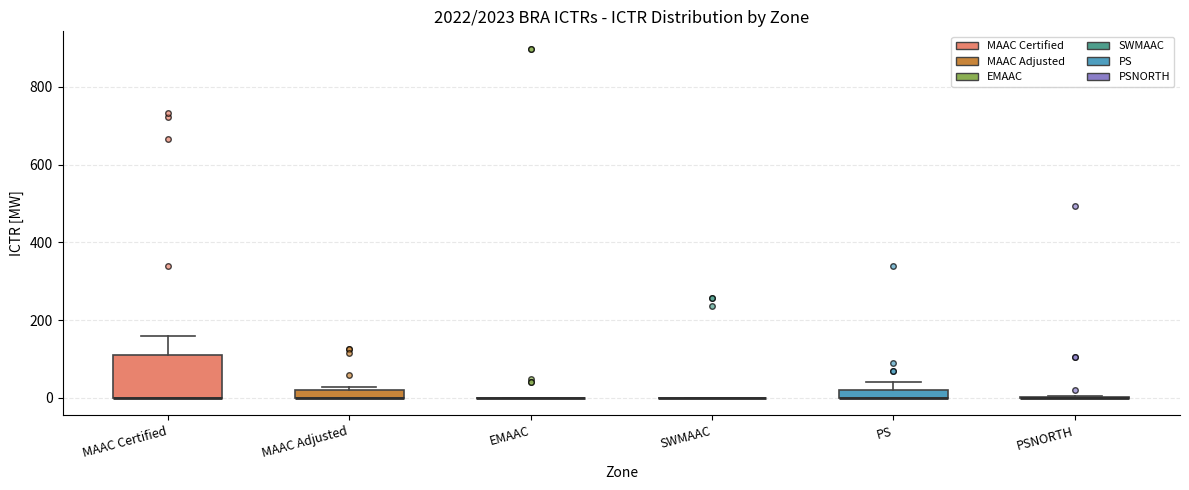

Which box is the tallest, from its lower edge to its upper edge?

MAAC Certified